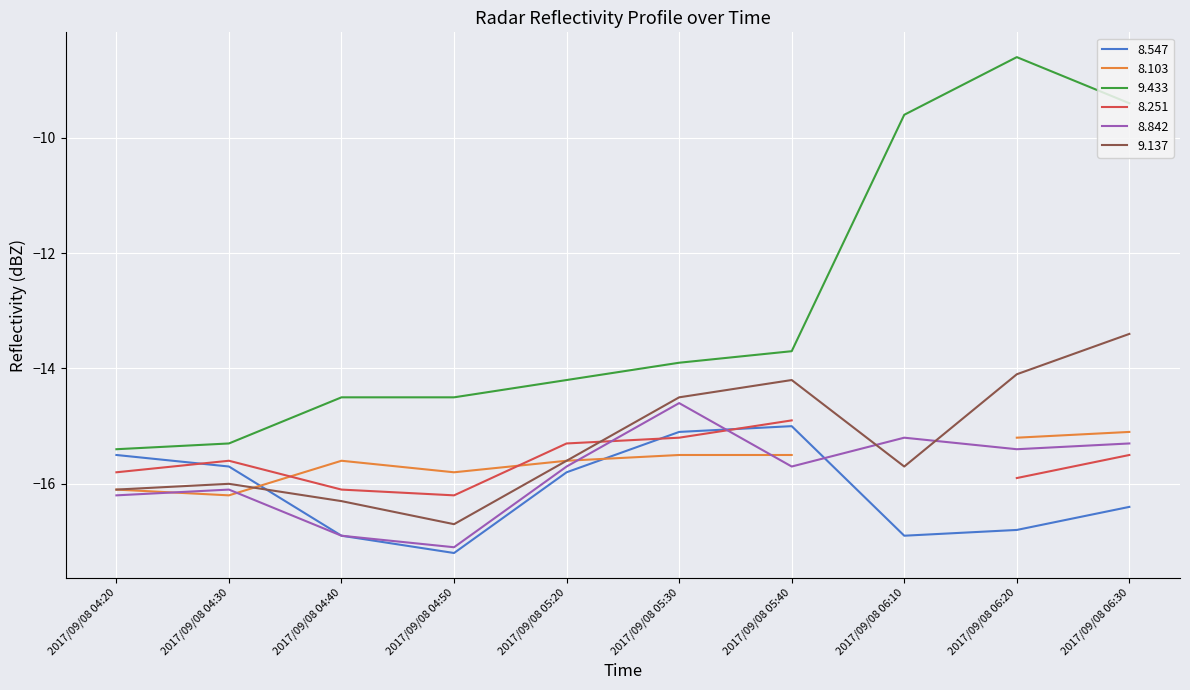

Which category has the highest value across all series?

2017/09/08 06:20